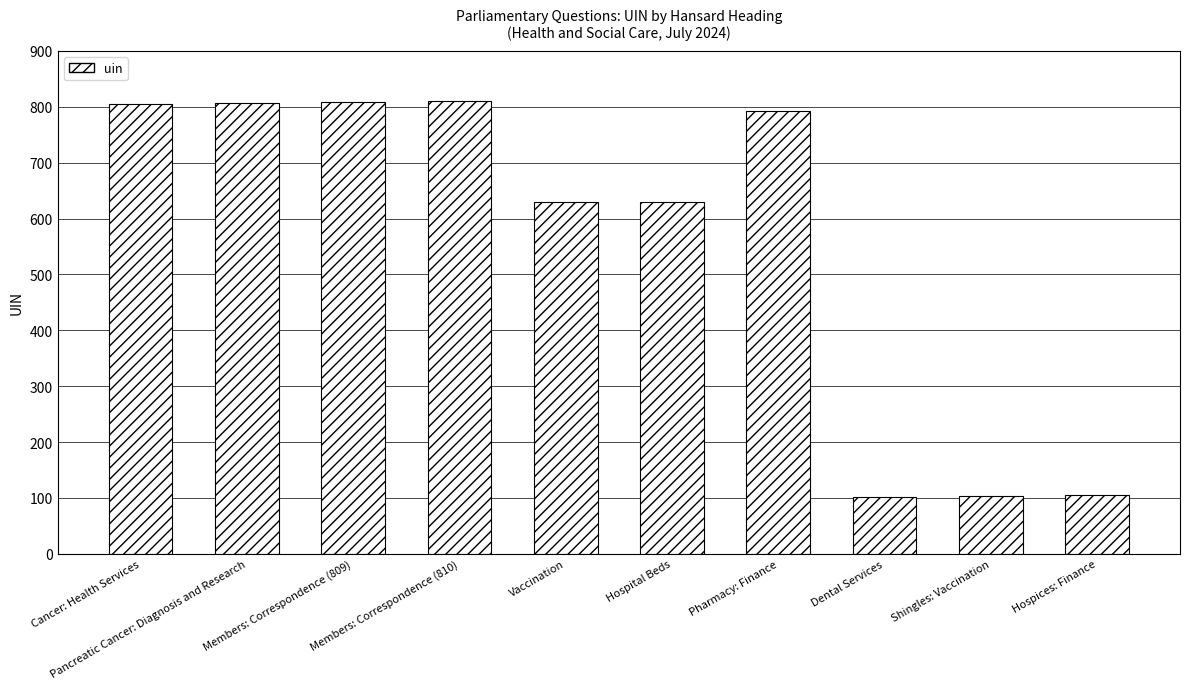

What is the sum of the values at Pharmacy: Finance and Members: Correspondence (809)?

1601